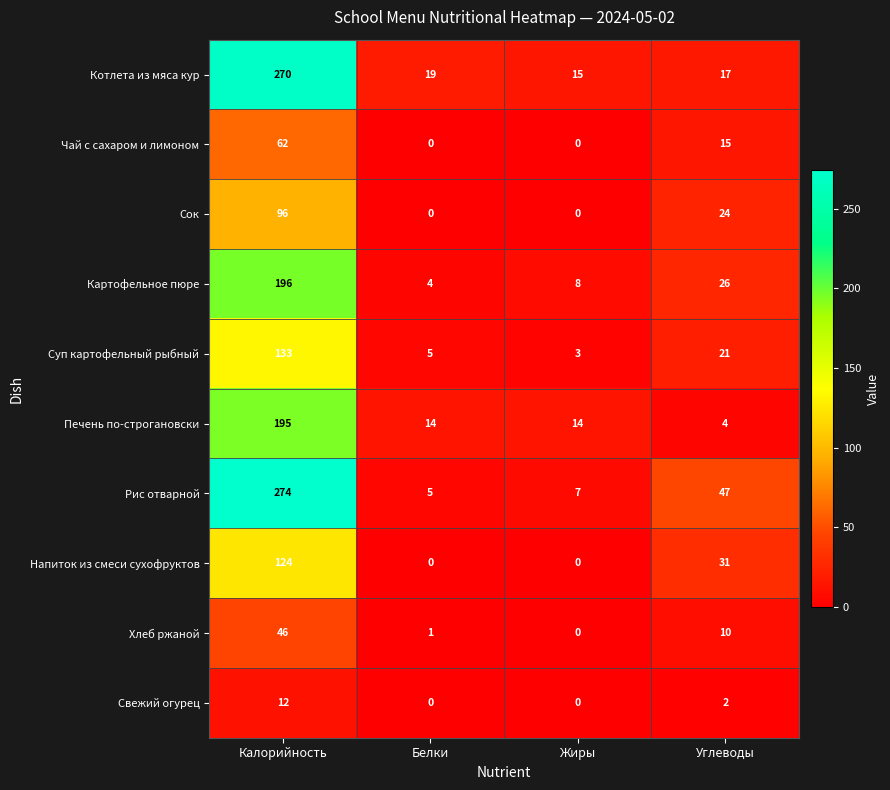

What is the difference between the Напиток из смеси сухофруктов values at Калорийность and Жиры?

124